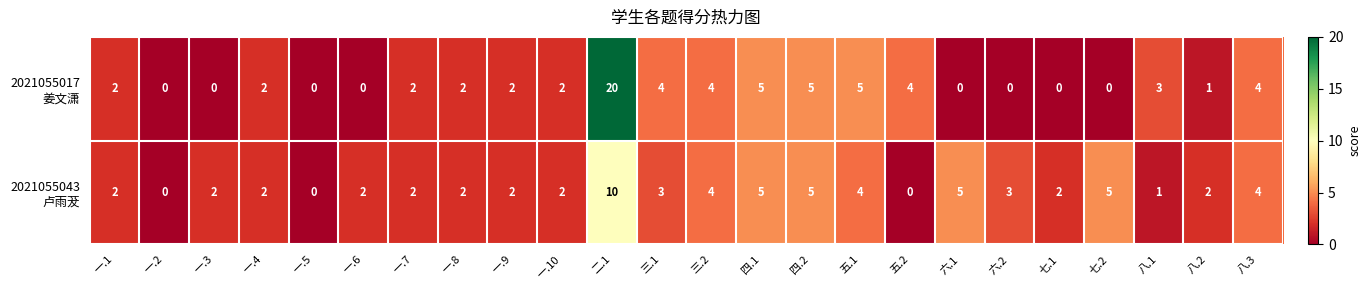

What is the total value across all series at 一.4?

4